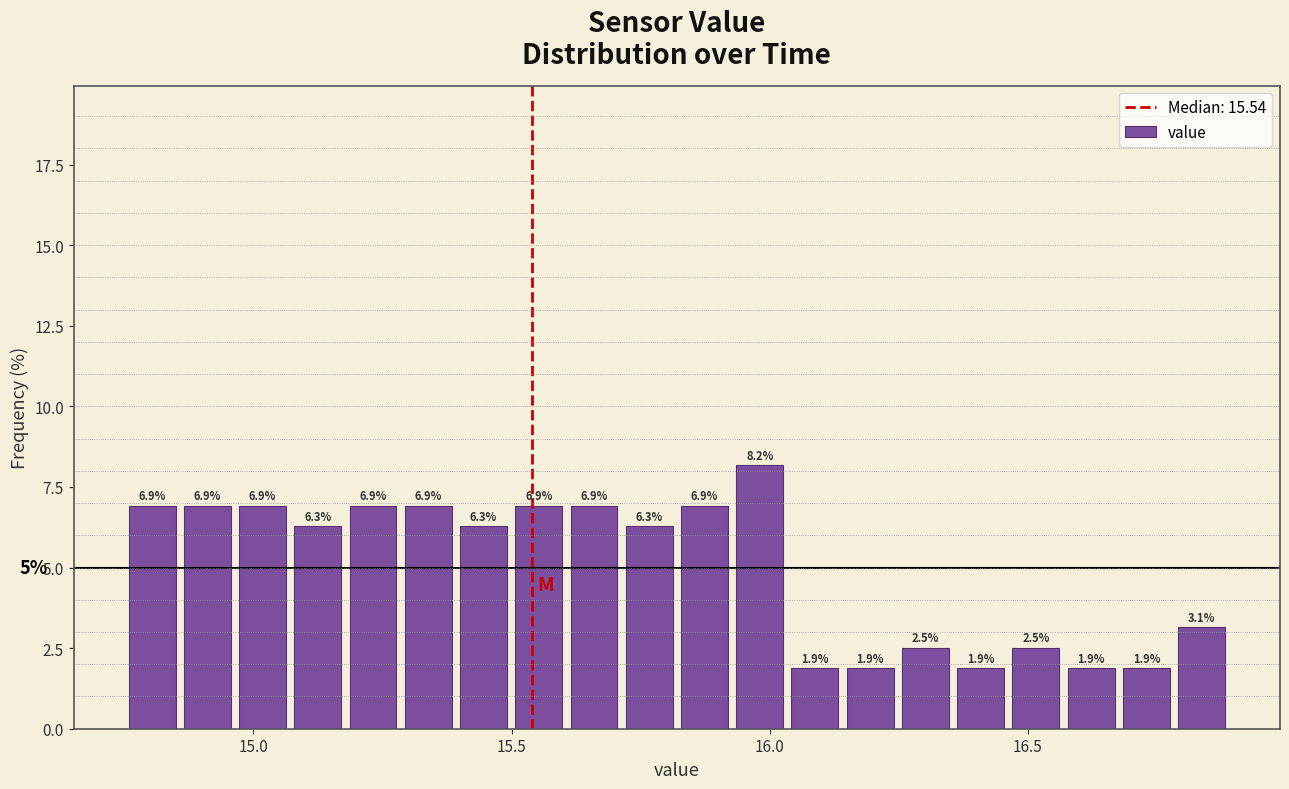

Around what value on the x-axis is the tallest bar? Give the approximate position of its centre, as read against the axis.

16.00